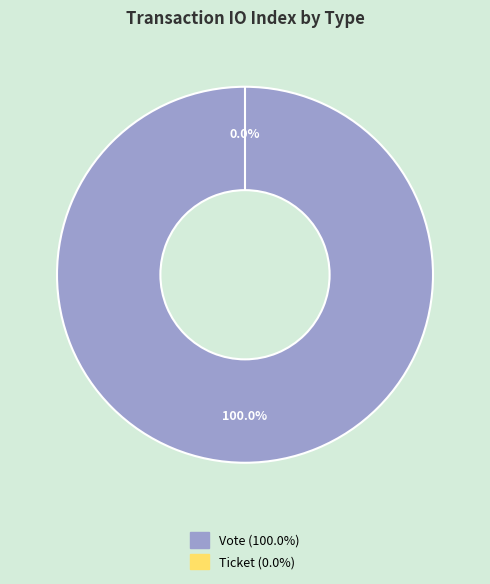

What is the smallest slice in the pie chart?

Ticket